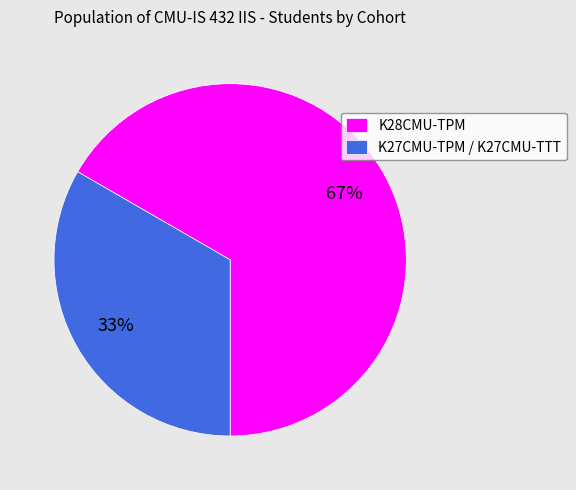

To the nearest percent, what is the average slice percentage?

50%